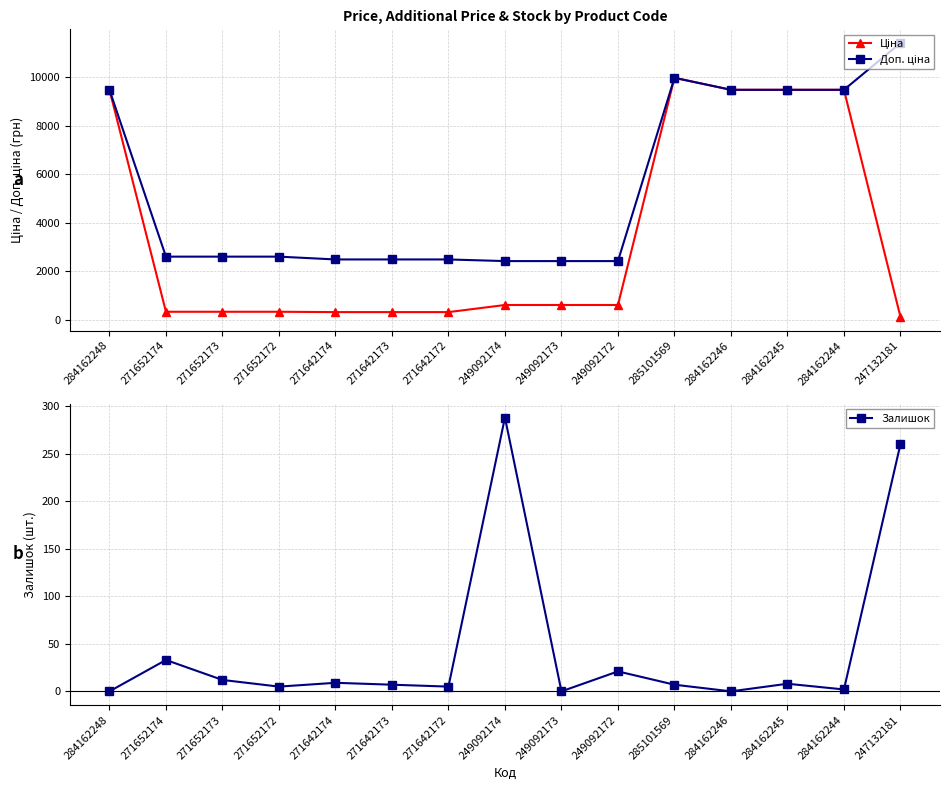

Rank the series at 284162246 from highest to lowest value.

Ціна, Доп. ціна, Залишок